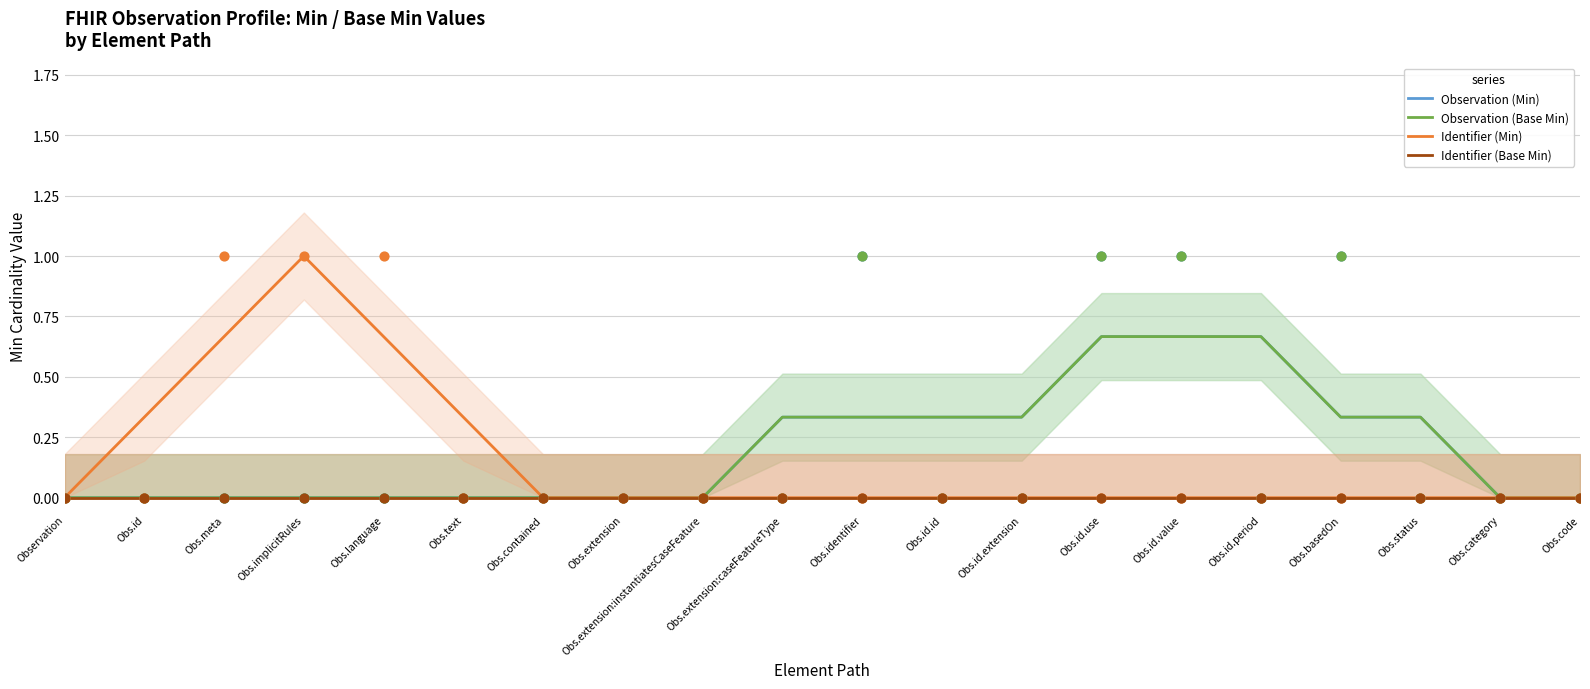

Which series reaches the maximum Y coordinate?

Identifier (Min)